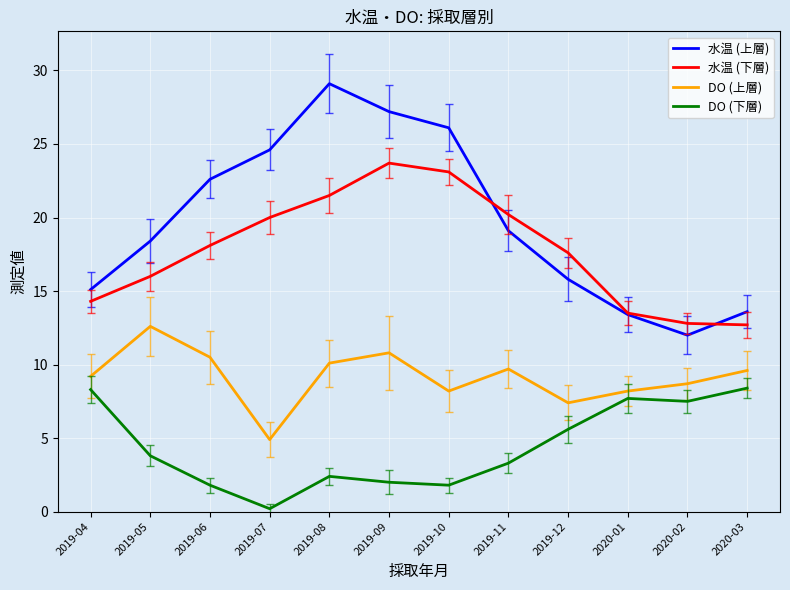

True or false: 水温 (下層) and DO (上層) cross at least once.

False